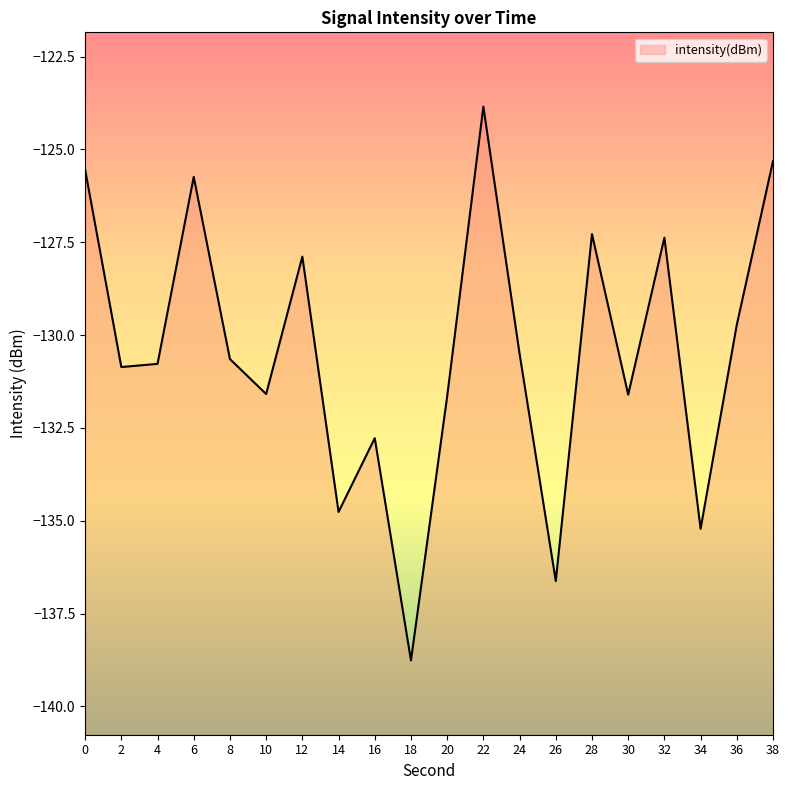

List the labels in order of value, largest first.

22, 38, 0, 6, 28, 32, 12, 36, 24, 8, 4, 2, 10, 30, 20, 16, 14, 34, 26, 18